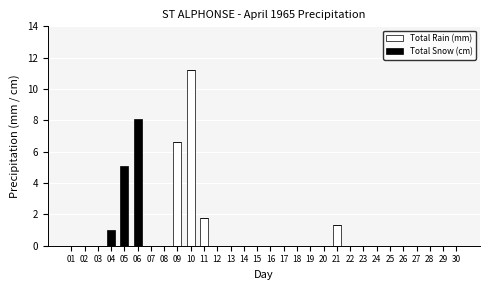

At which category is the sum across all series the highest?

10